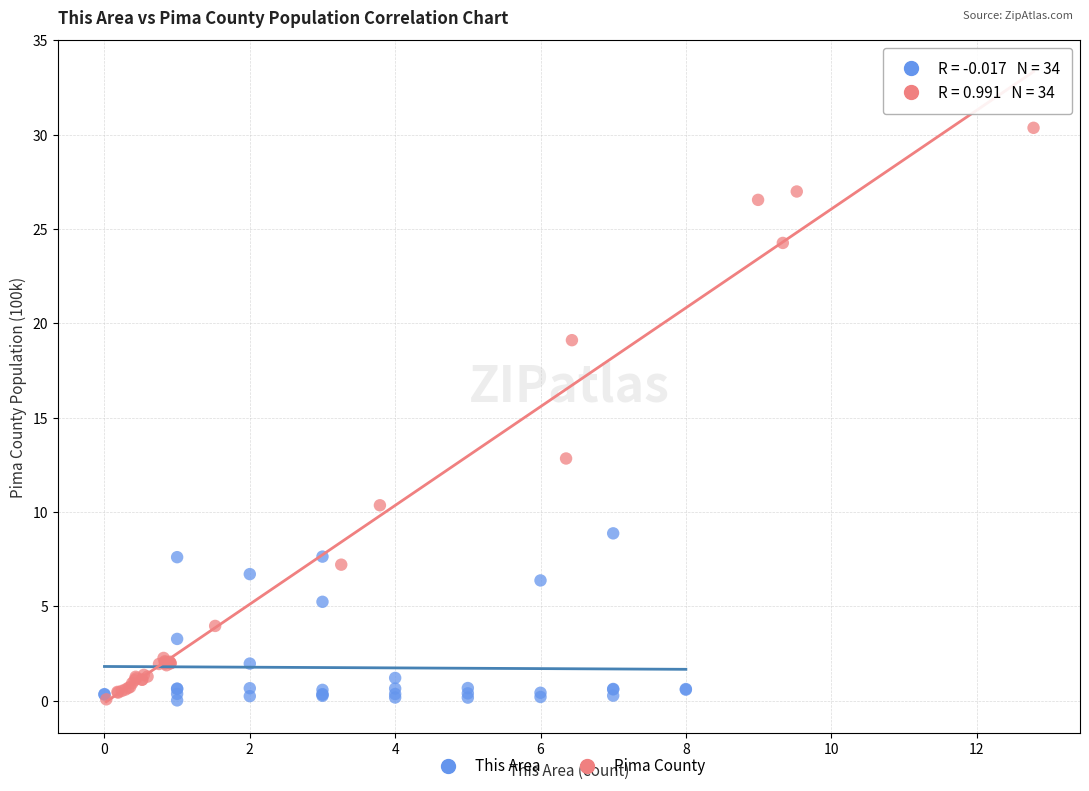

Which series has the largest Y range (max minus min)?

Pima County